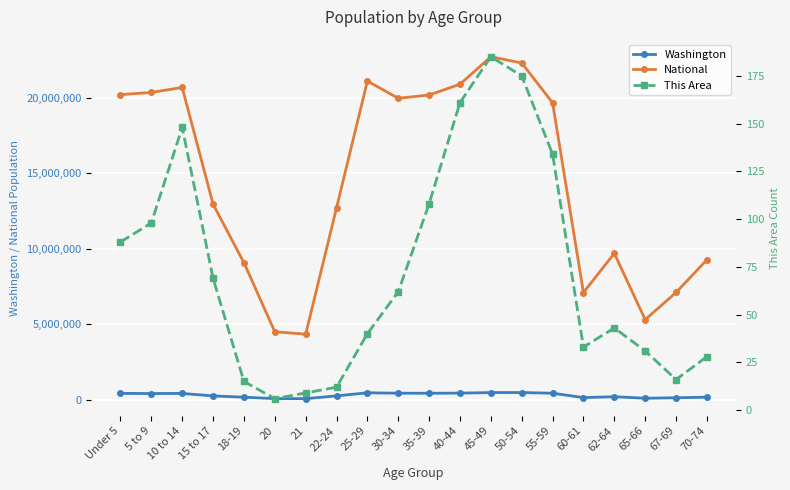

True or false: This Area and Washington cross at least once.

False